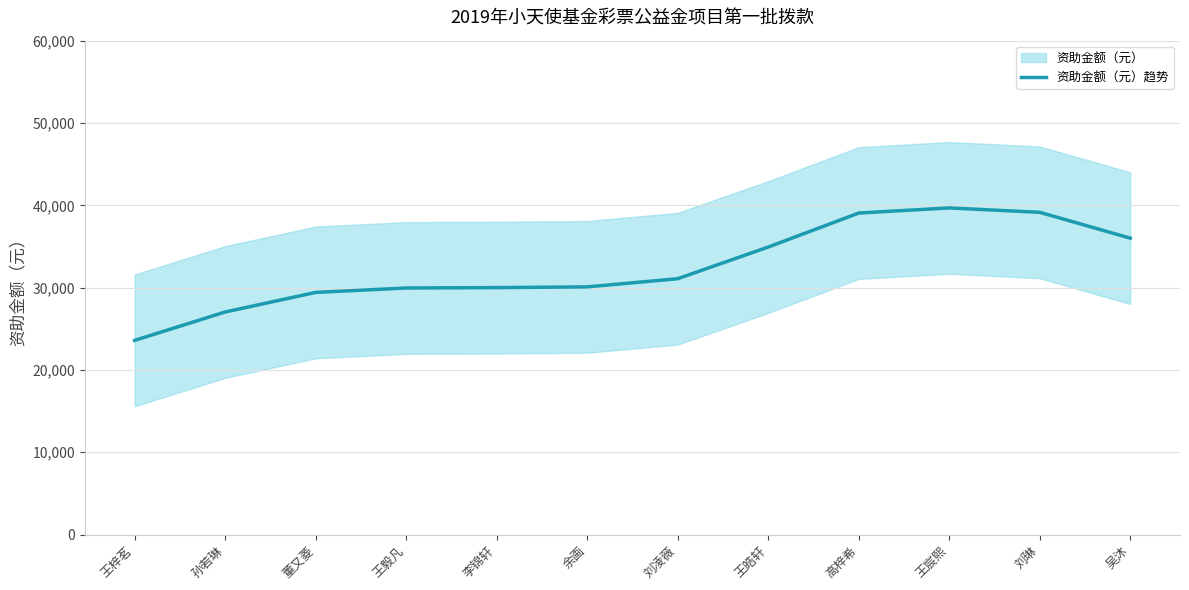

The value at 刘凌薇 is 41273.5. True or false?

False